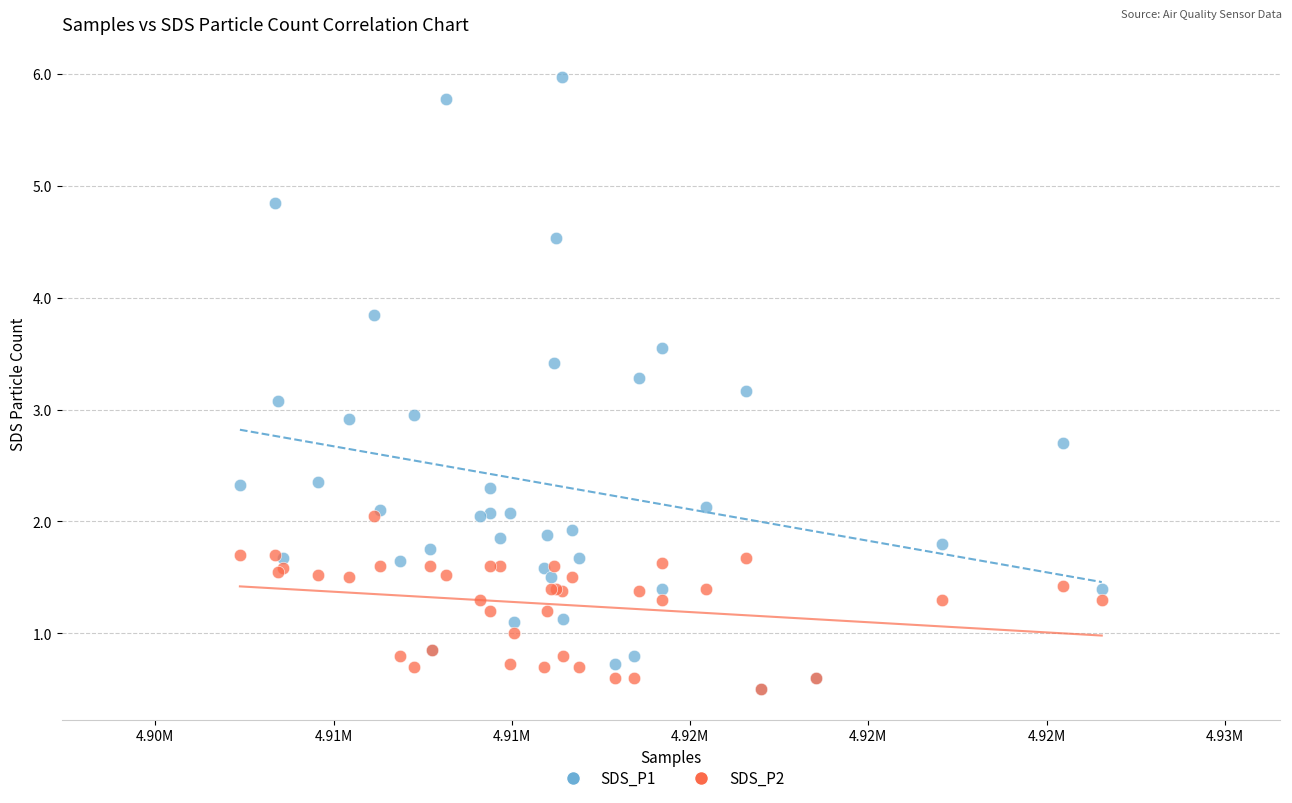

What are all the series names shown in the legend?

SDS_P1, SDS_P2